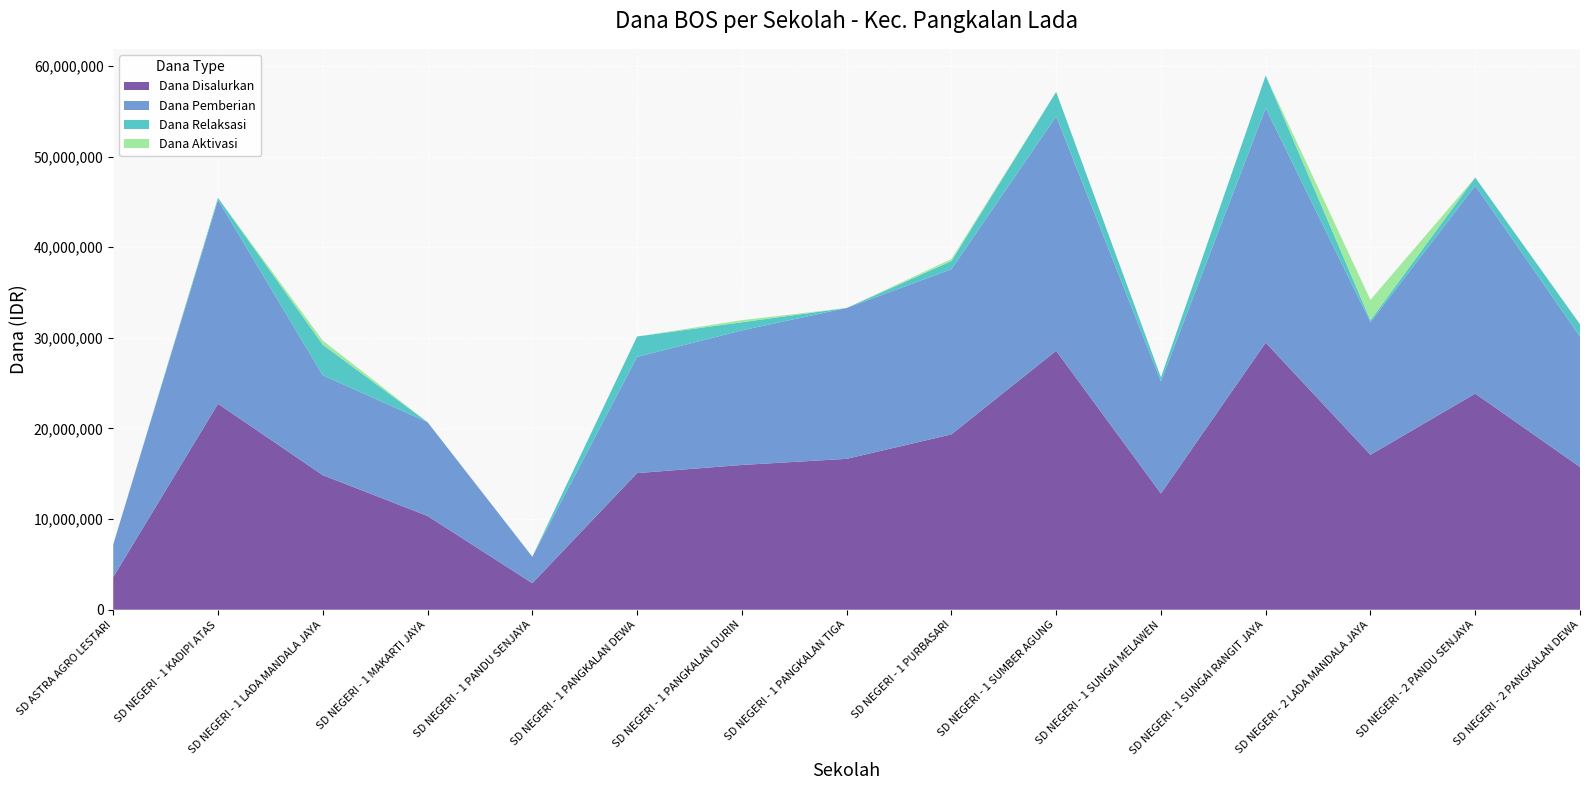

What is the maximum value for Dana Disalurkan?

29475000